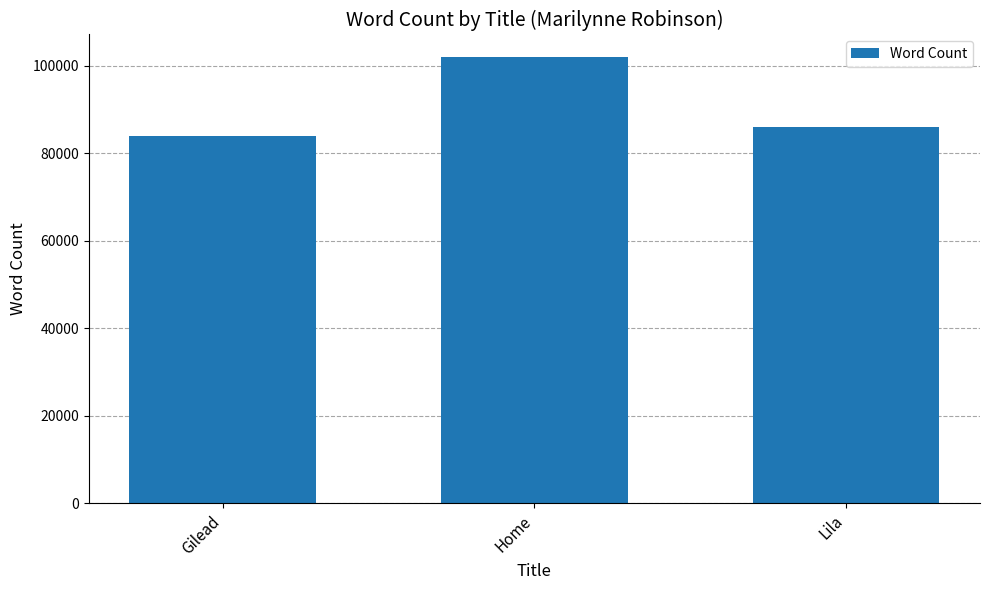

How many values are between 84000 and 102000?

3